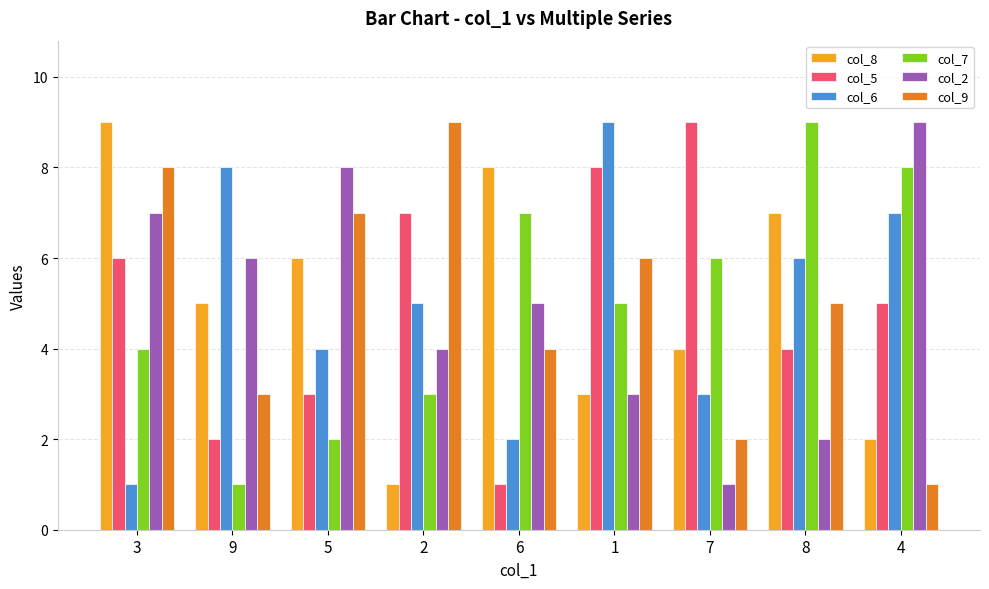

Which series changed the most between 9 and 7?

col_5